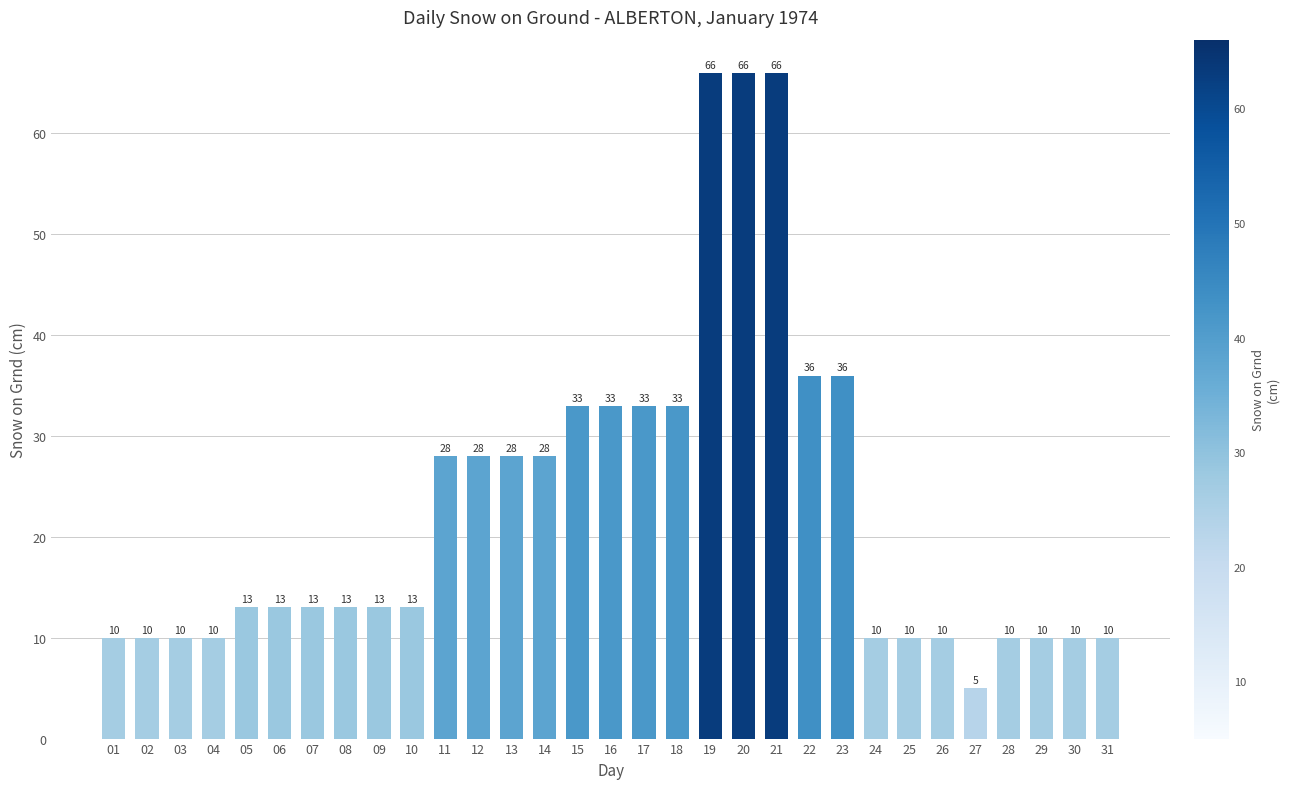

What is the maximum value shown in the chart?

66